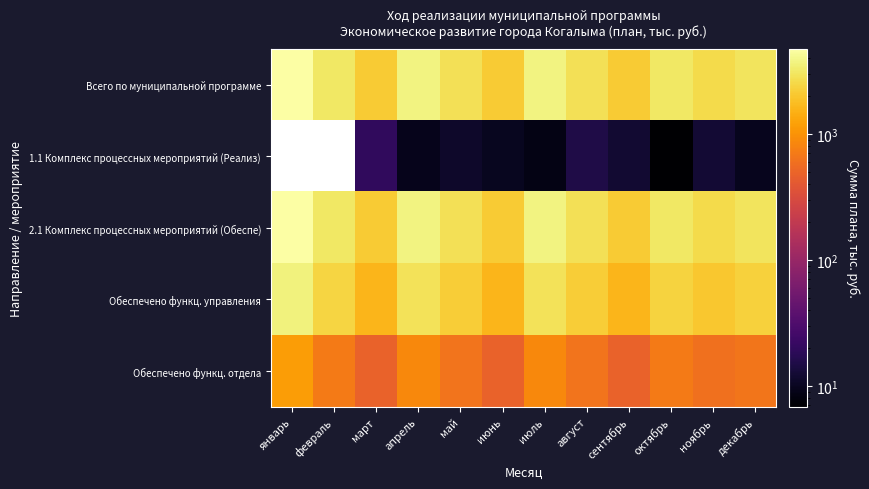

Where is Обеспечено функц. отдела nearest to the value 808?

апрель